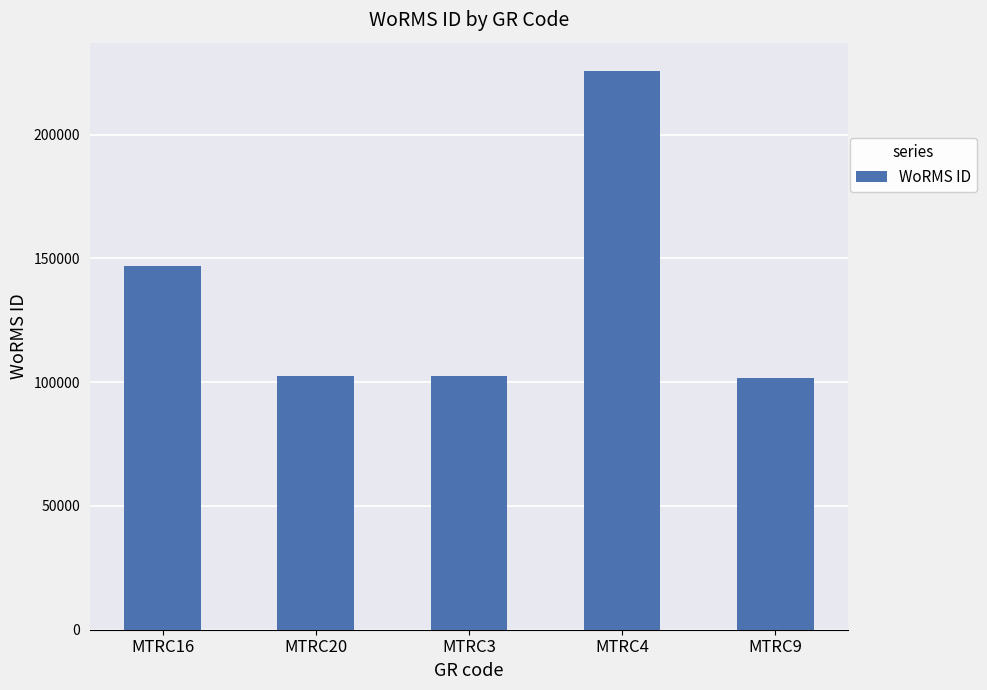

What is the maximum value shown in the chart?

225814